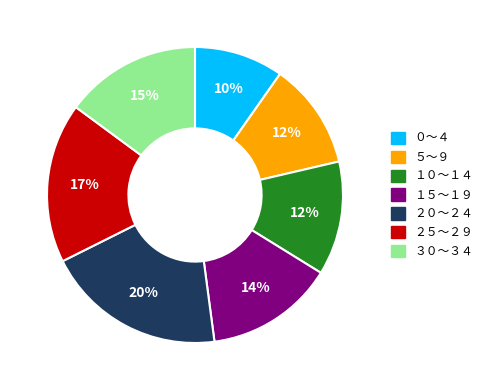

To the nearest percent, what percentage of the pie is １０～１４?

12%